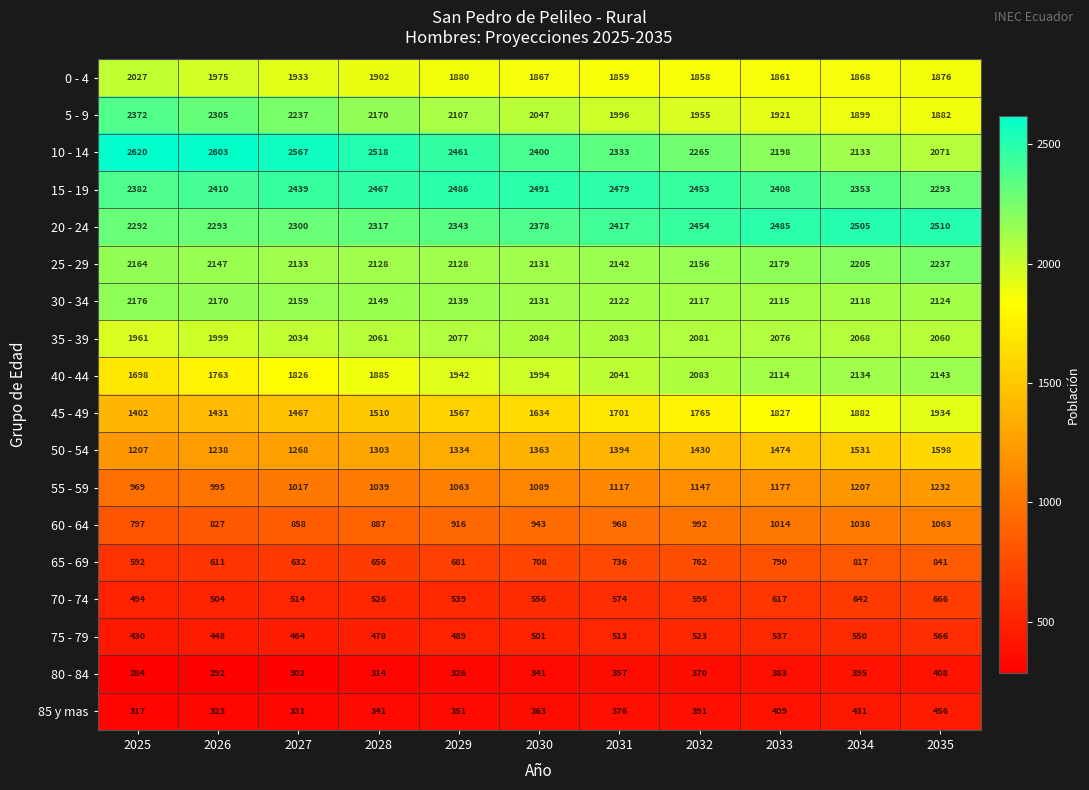

Which series has the widest spread of values?

10 - 14